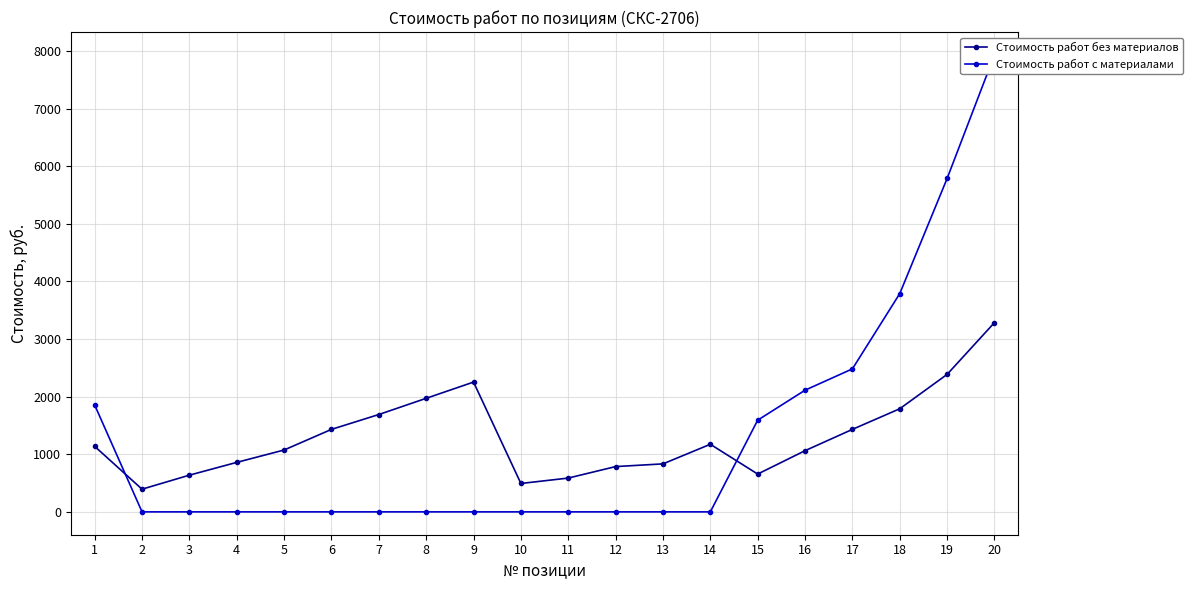

What is the sum of all Стоимость работ с материалами values?

25546.4